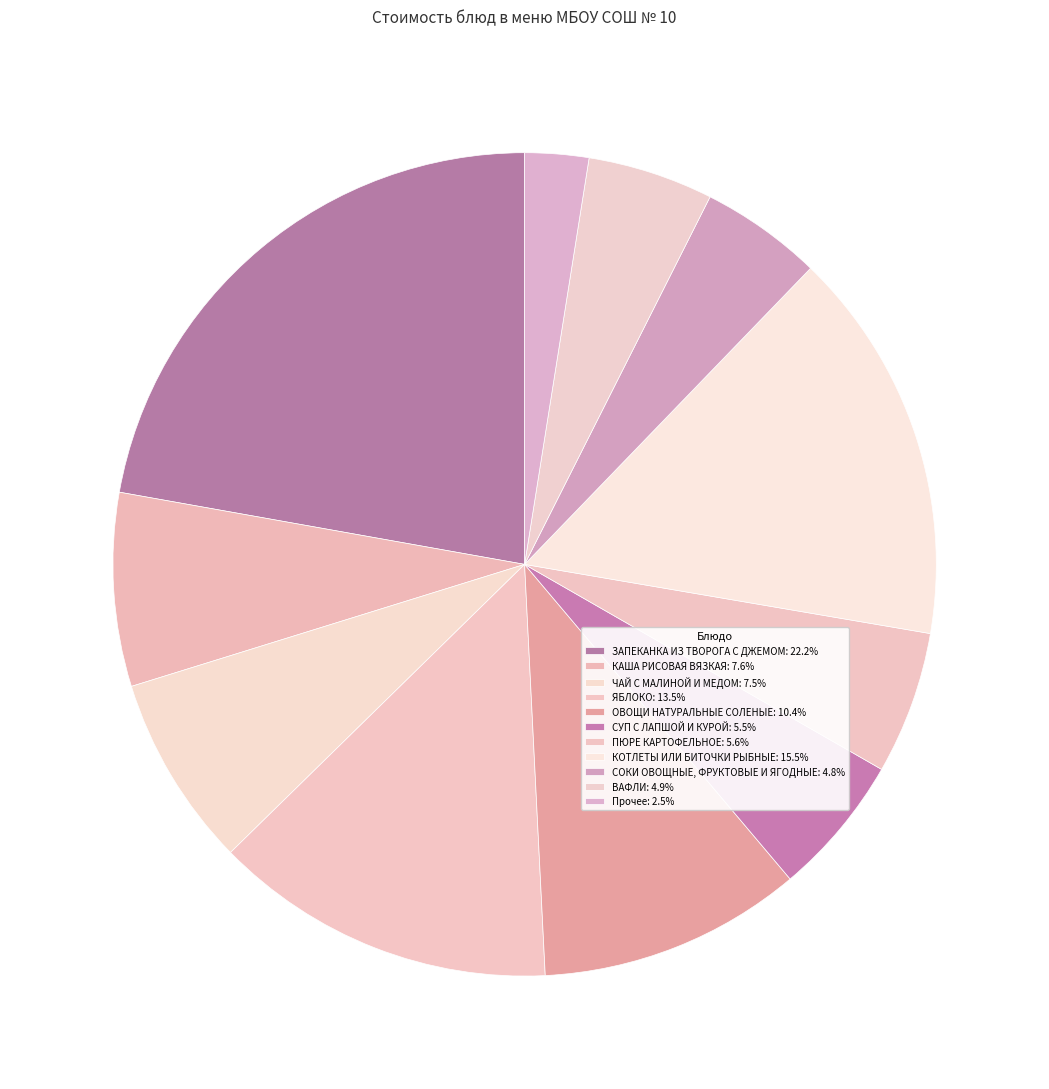

How many slices are in this pie chart?

11